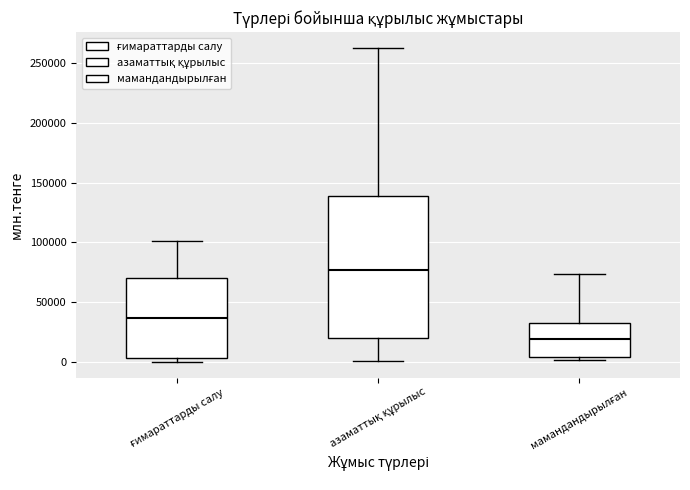

Where does the upper whisker of the box for азаматтық құрылыс end on the y-axis? The values are not printed on the chart, so give them approximately, as read against the axis.

265000